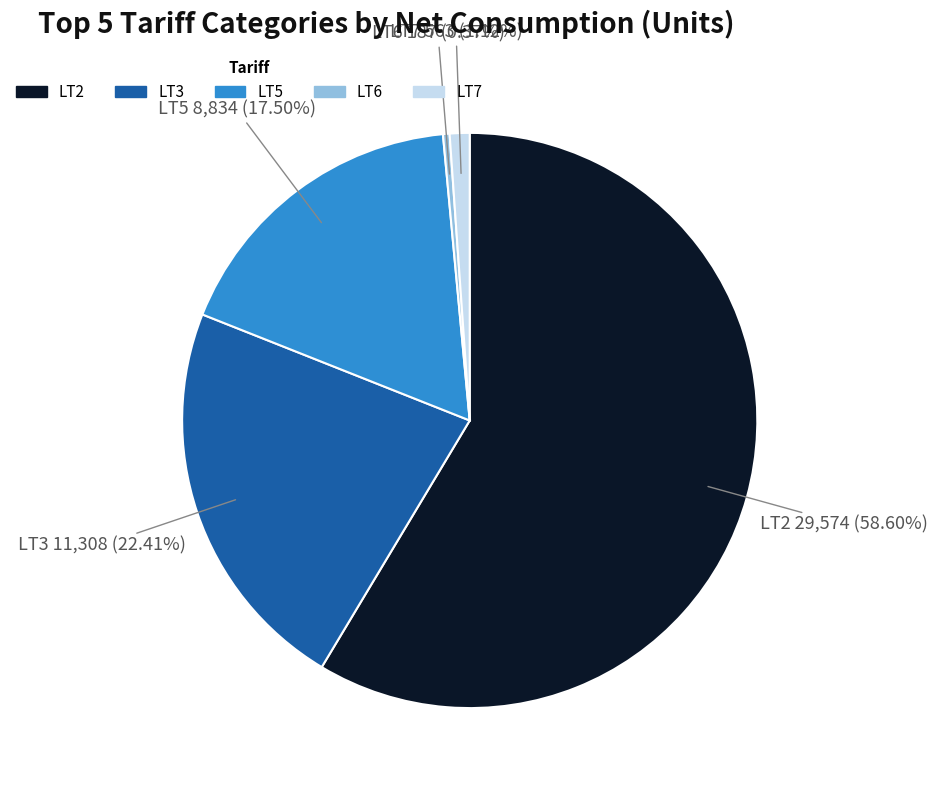

What percentage is the LT3 slice, to the nearest percent?

22%